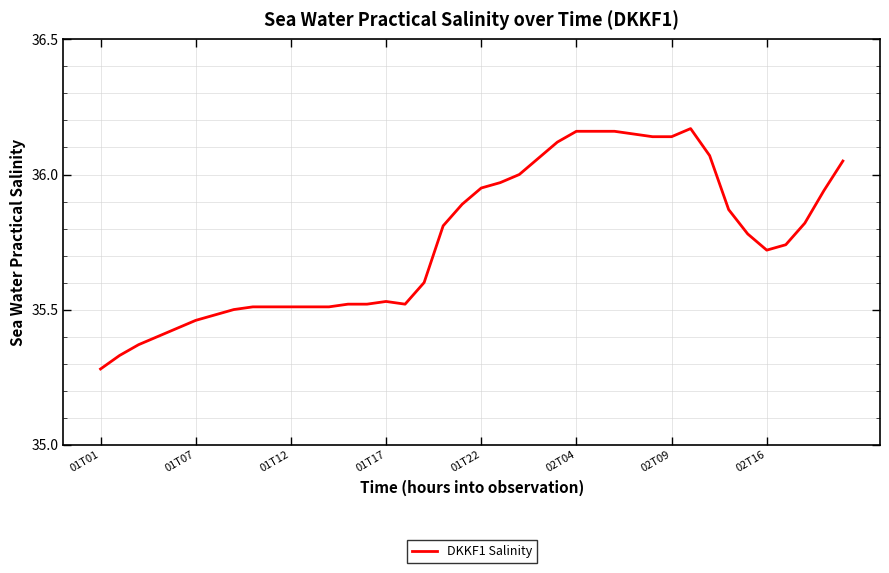

What is the difference between the maximum and minimum values?

0.9